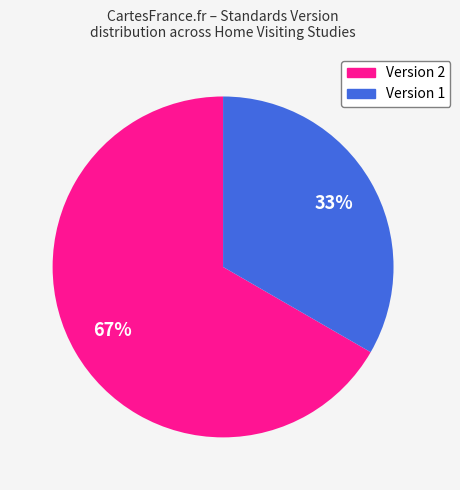

How many slices are in this pie chart?

2